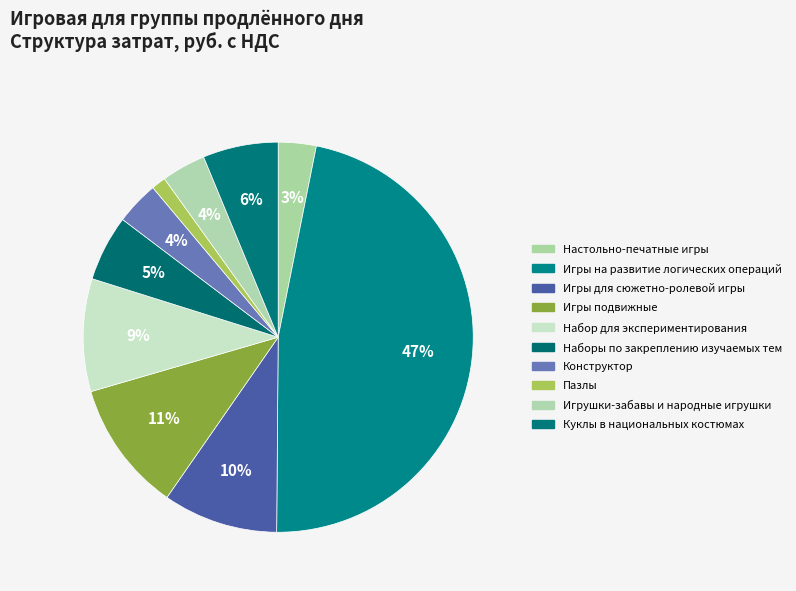

Is the sum of Игры на развитие логических операций and Игрушки-забавы и народные игрушки greater than half?

Yes